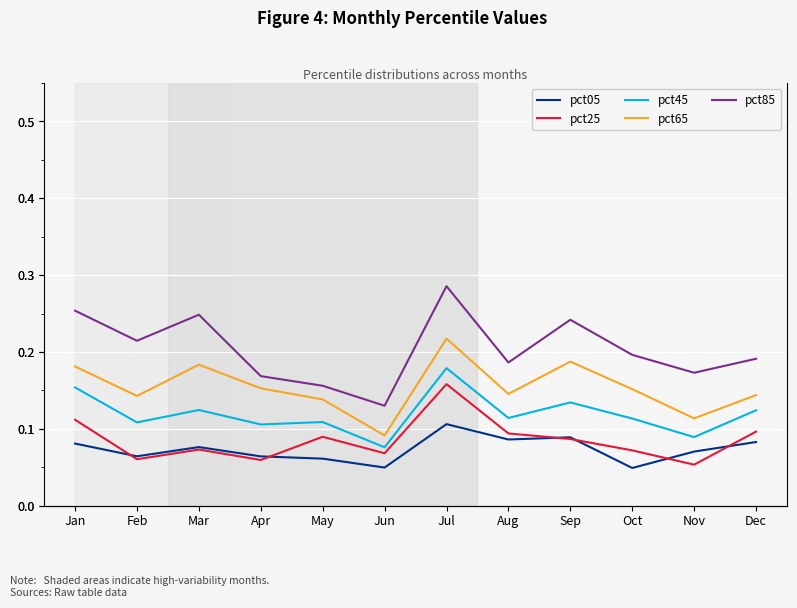

At Mar, list the series in order from largest to smallest.

pct85, pct65, pct45, pct05, pct25